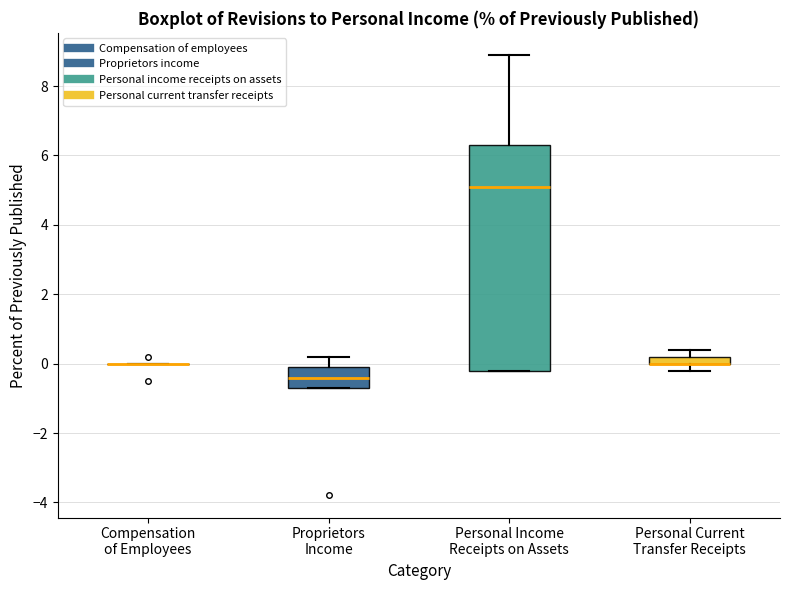

Which box is the tallest, from its lower edge to its upper edge?

Personal Income Receipts on Assets